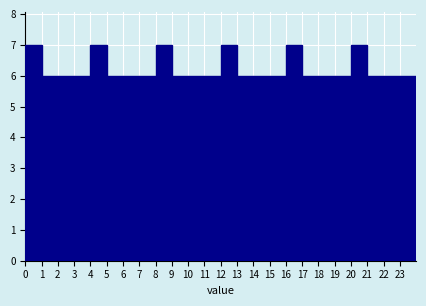

Reading left to right, list every bar in this chart as the range it spans on the x-axis followed by its height. The values are not printed on the chart, so give them approximately, as read against the axis.

0 to 1: 7
1 to 2: 6
2 to 3: 6
3 to 4: 6
4 to 5: 7
5 to 6: 6
6 to 7: 6
7 to 8: 6
8 to 9: 7
9 to 10: 6
10 to 11: 6
11 to 12: 6
12 to 13: 7
13 to 14: 6
14 to 15: 6
15 to 16: 6
16 to 17: 7
17 to 18: 6
18 to 19: 6
19 to 20: 6
20 to 21: 7
21 to 22: 6
22 to 23: 6
23 to 24: 6